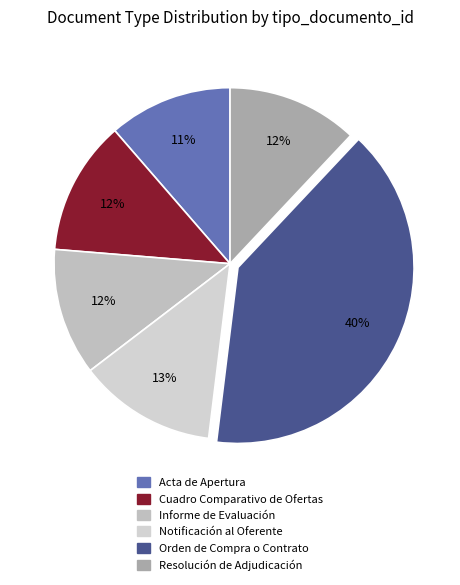

How many segments does this pie chart have?

6